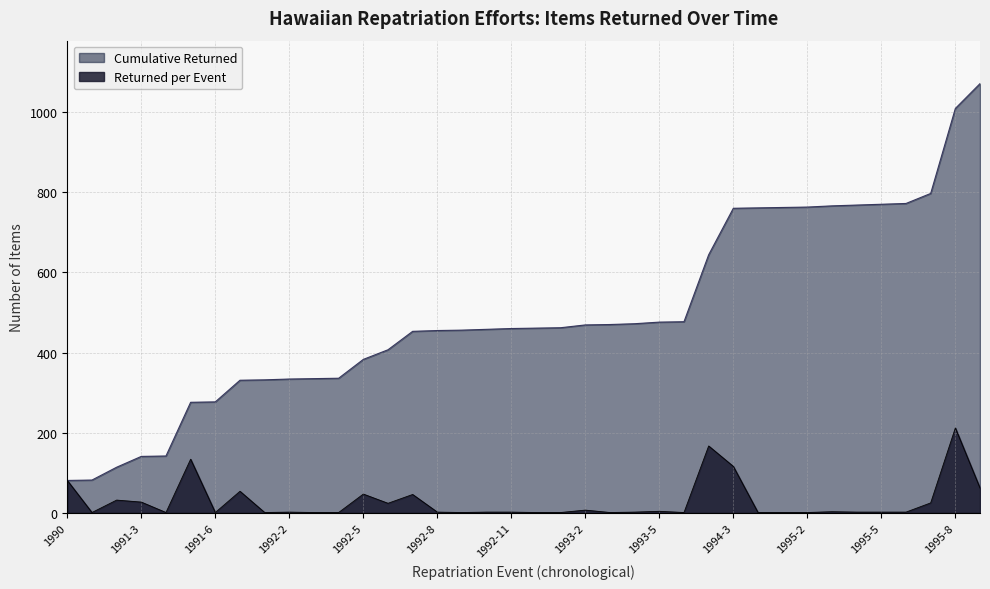

How many data points does each series have?

38